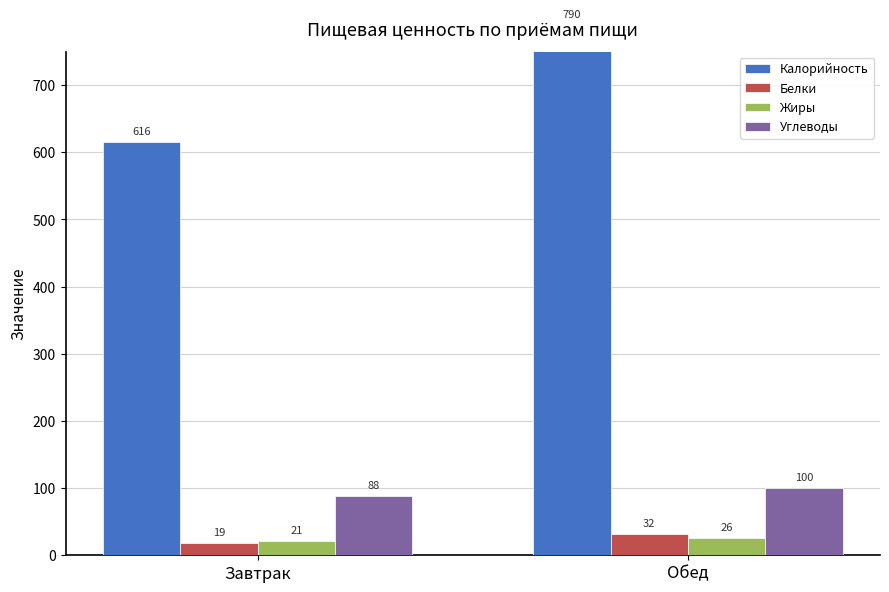

Reading left to right, transcribe all the data shown in this chart.

Калорийность: 616	790
Белки: 19	32
Жиры: 21	26
Углеводы: 88	100